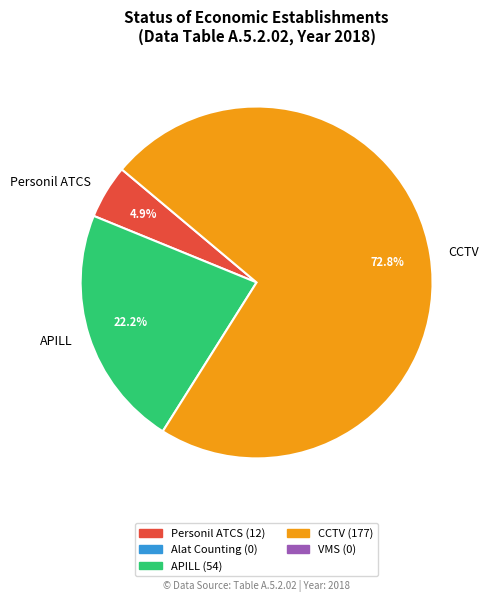

Count the number of slices in the pie.

3